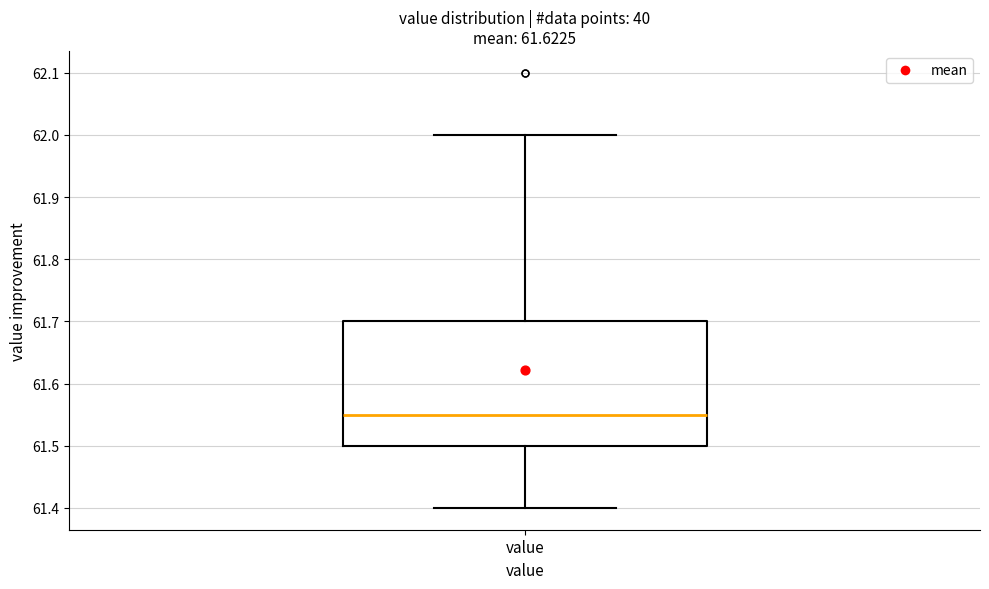

Transcribe this box plot: give where the median line is, the range the box spans, and where the two whiskers end, as read against the y-axis. The values are not printed on the chart, so give them approximately, as read against the axis.

median 61.55, box 61.50 to 61.70, whiskers 61.40 to 62.00